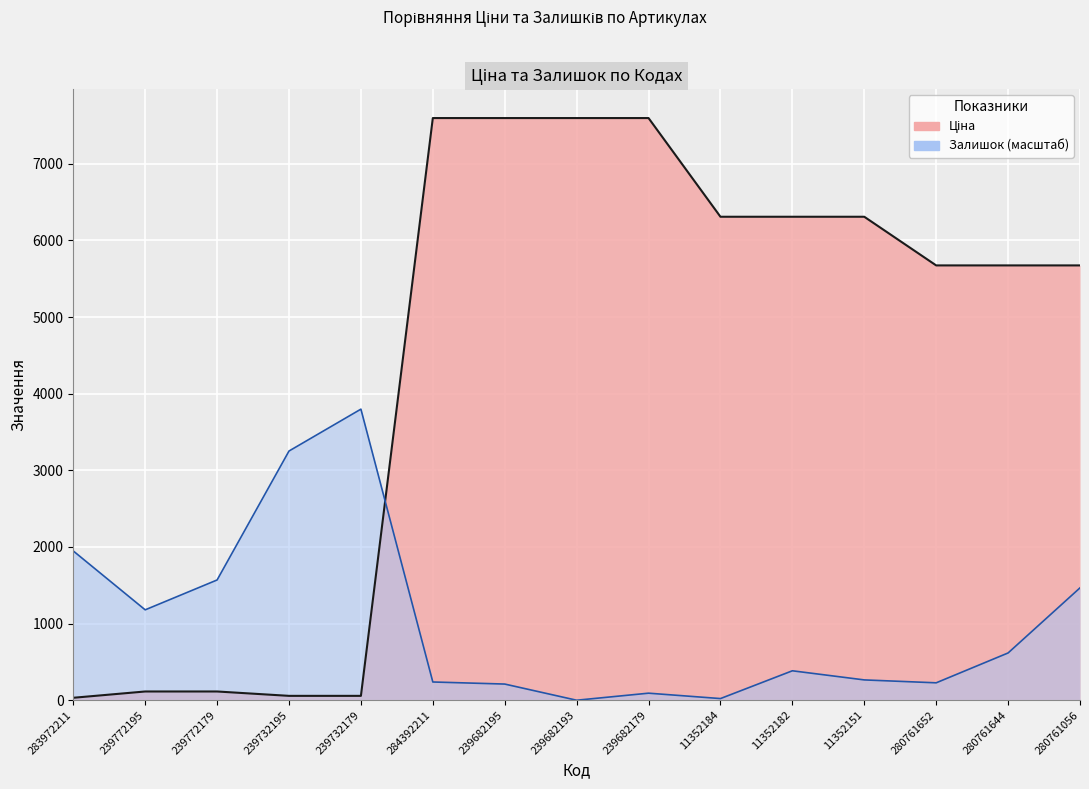

What is the value of the Ціна point at the 13th from the left?

5673.8